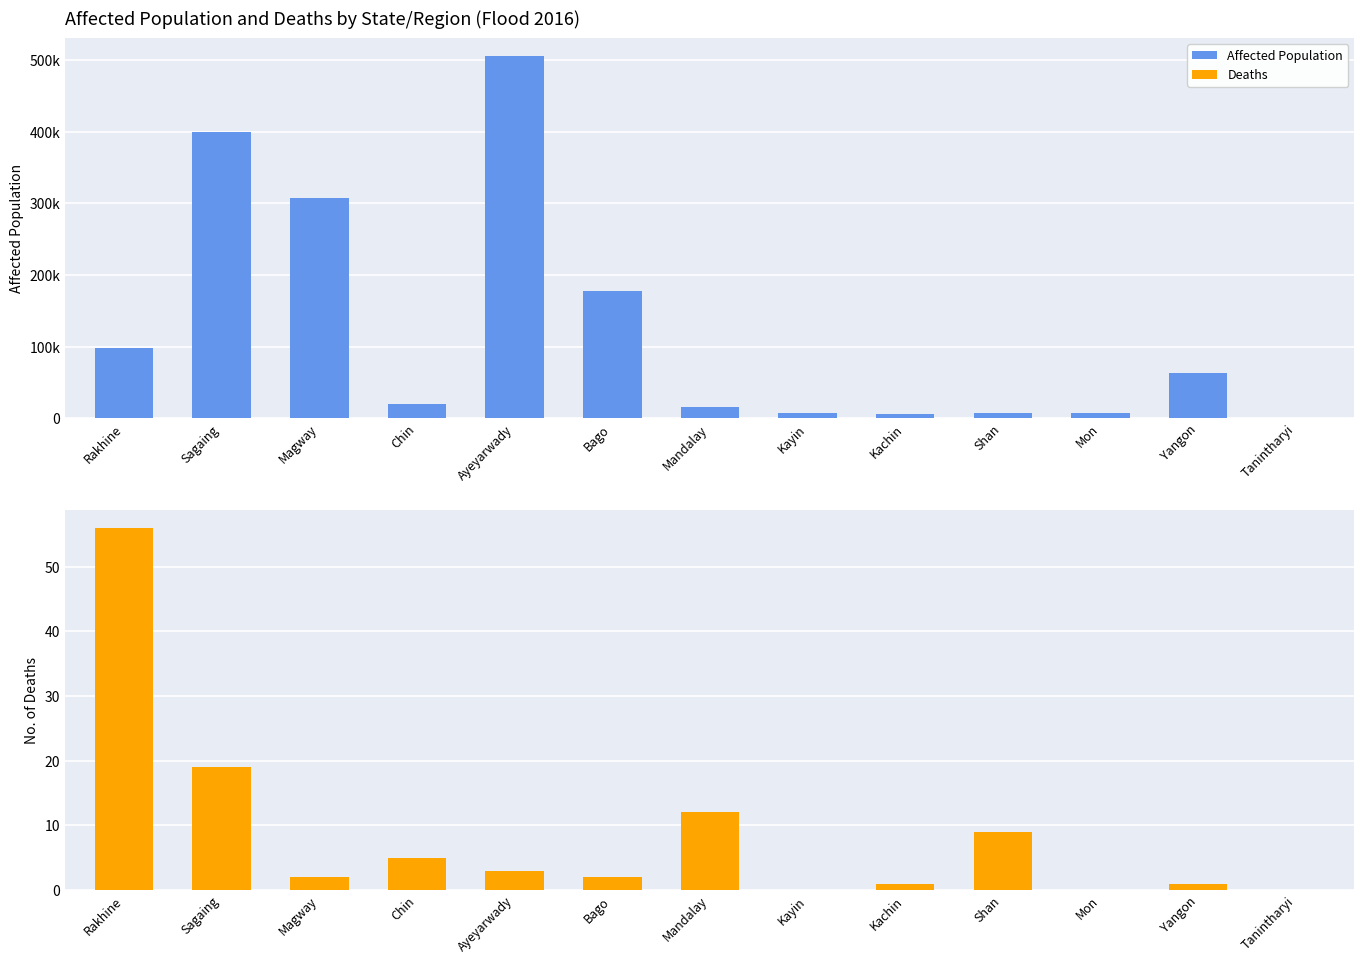

How many groups of bars are there?

13